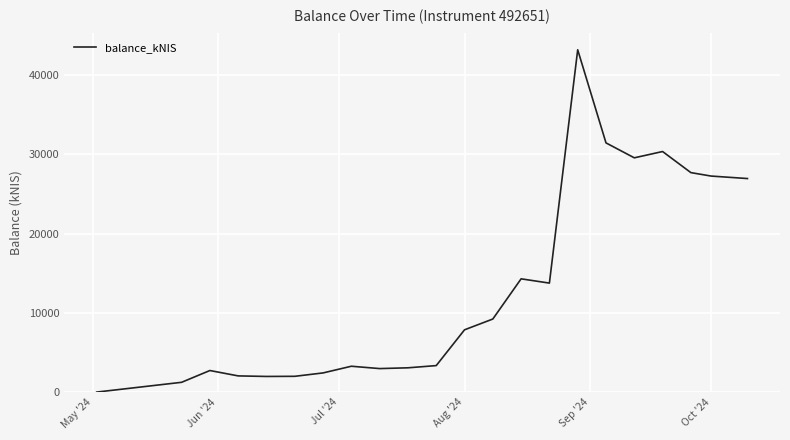

How many series are shown in this chart?

1